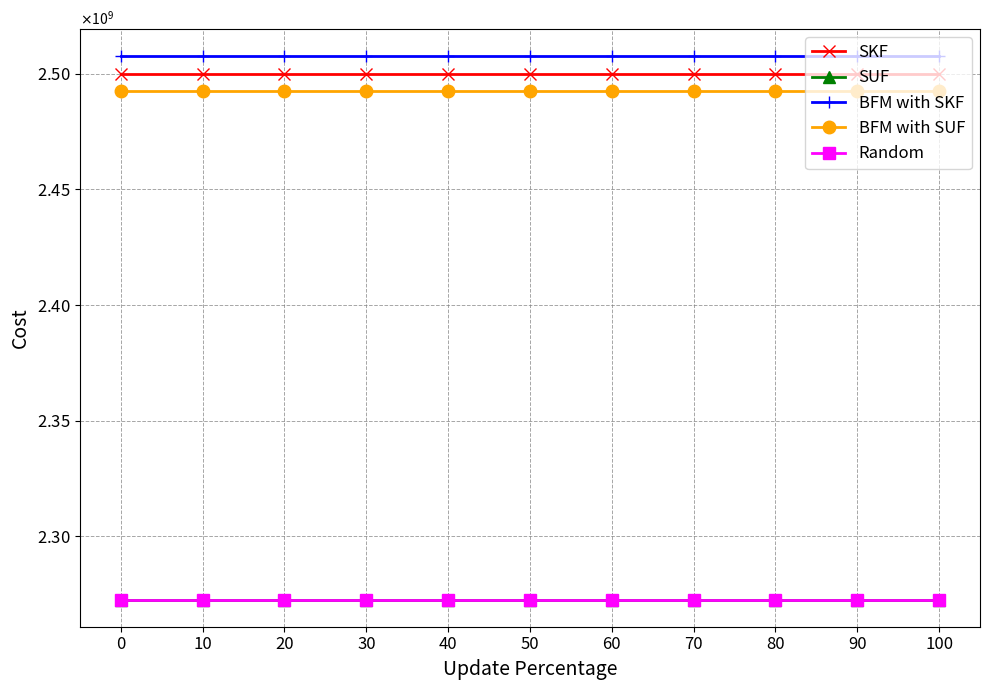

Rank the series by their maximum value, from lowest to highest.

SUF, Random, BFM with SUF, SKF, BFM with SKF